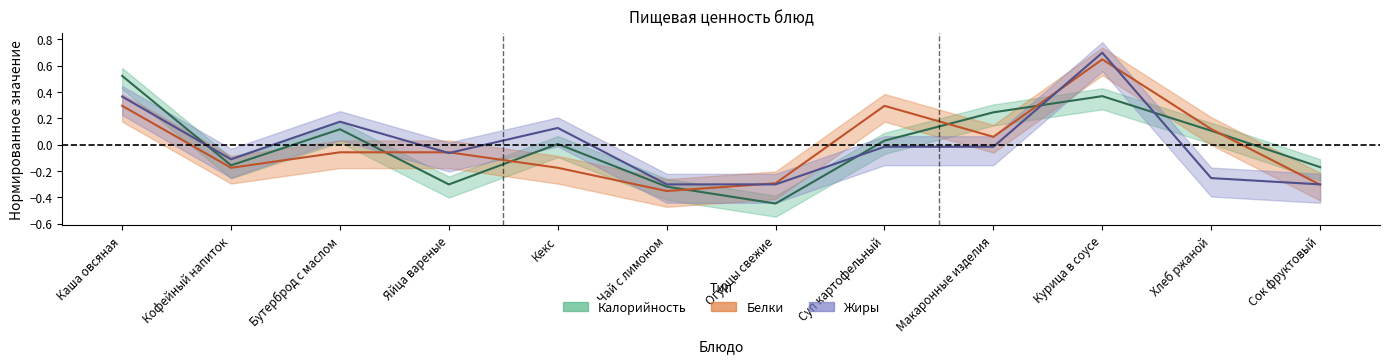

What is the label of the 4th point from the right?

Макаронные изделия